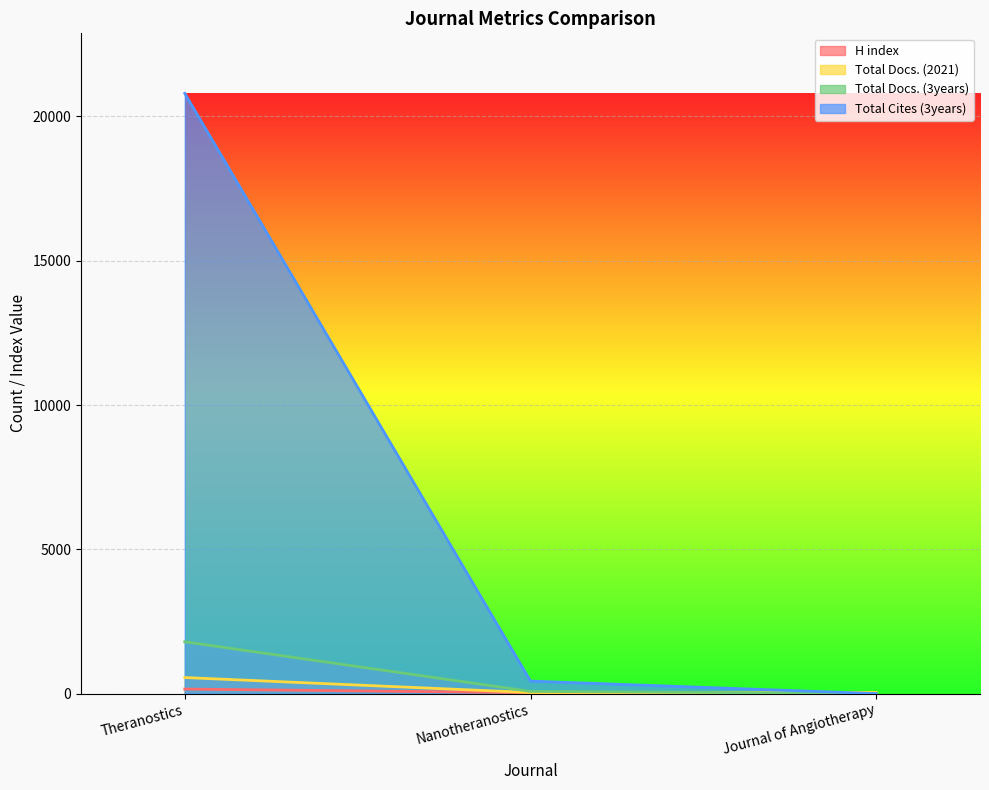

What is the label of the 1st point from the right?

Journal of Angiotherapy